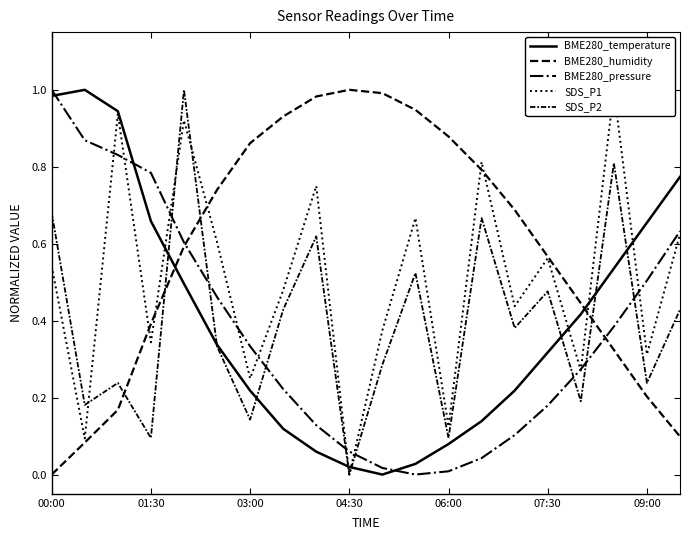

What is the total value across all series at 16?

1.6